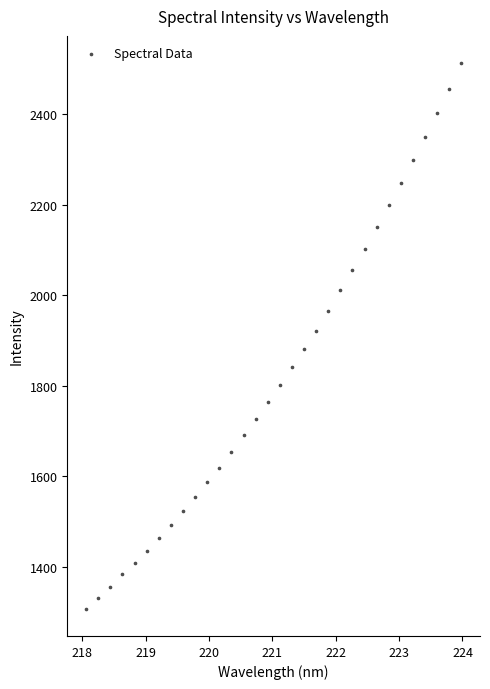

What is the range of Y values (max minus min)?

1204.4